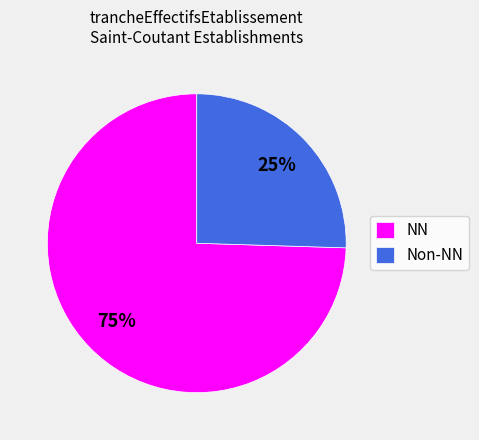

Count the number of slices in the pie.

2